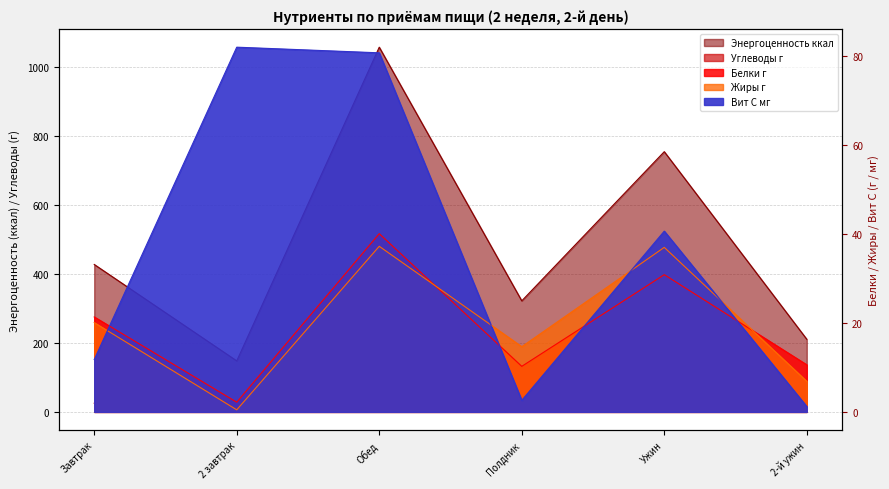

What is the difference between the Жиры г values at 2 завтрак and Обед?

36.8